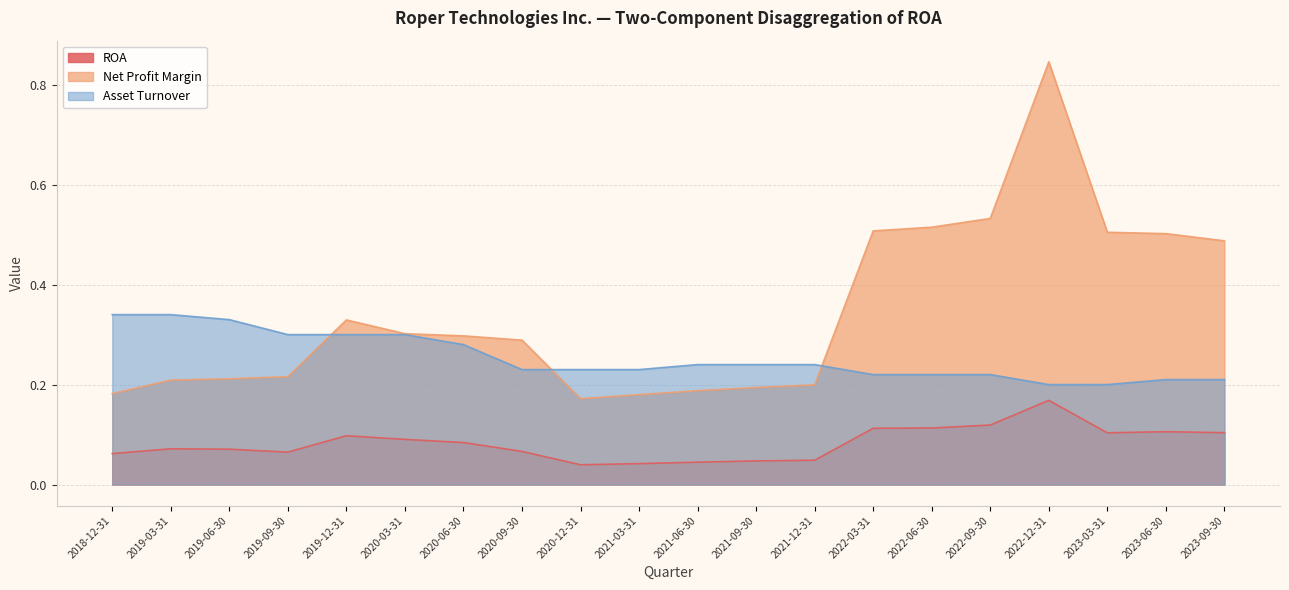

Is it true that ROA equals 0.0 at 2019-03-31?

False